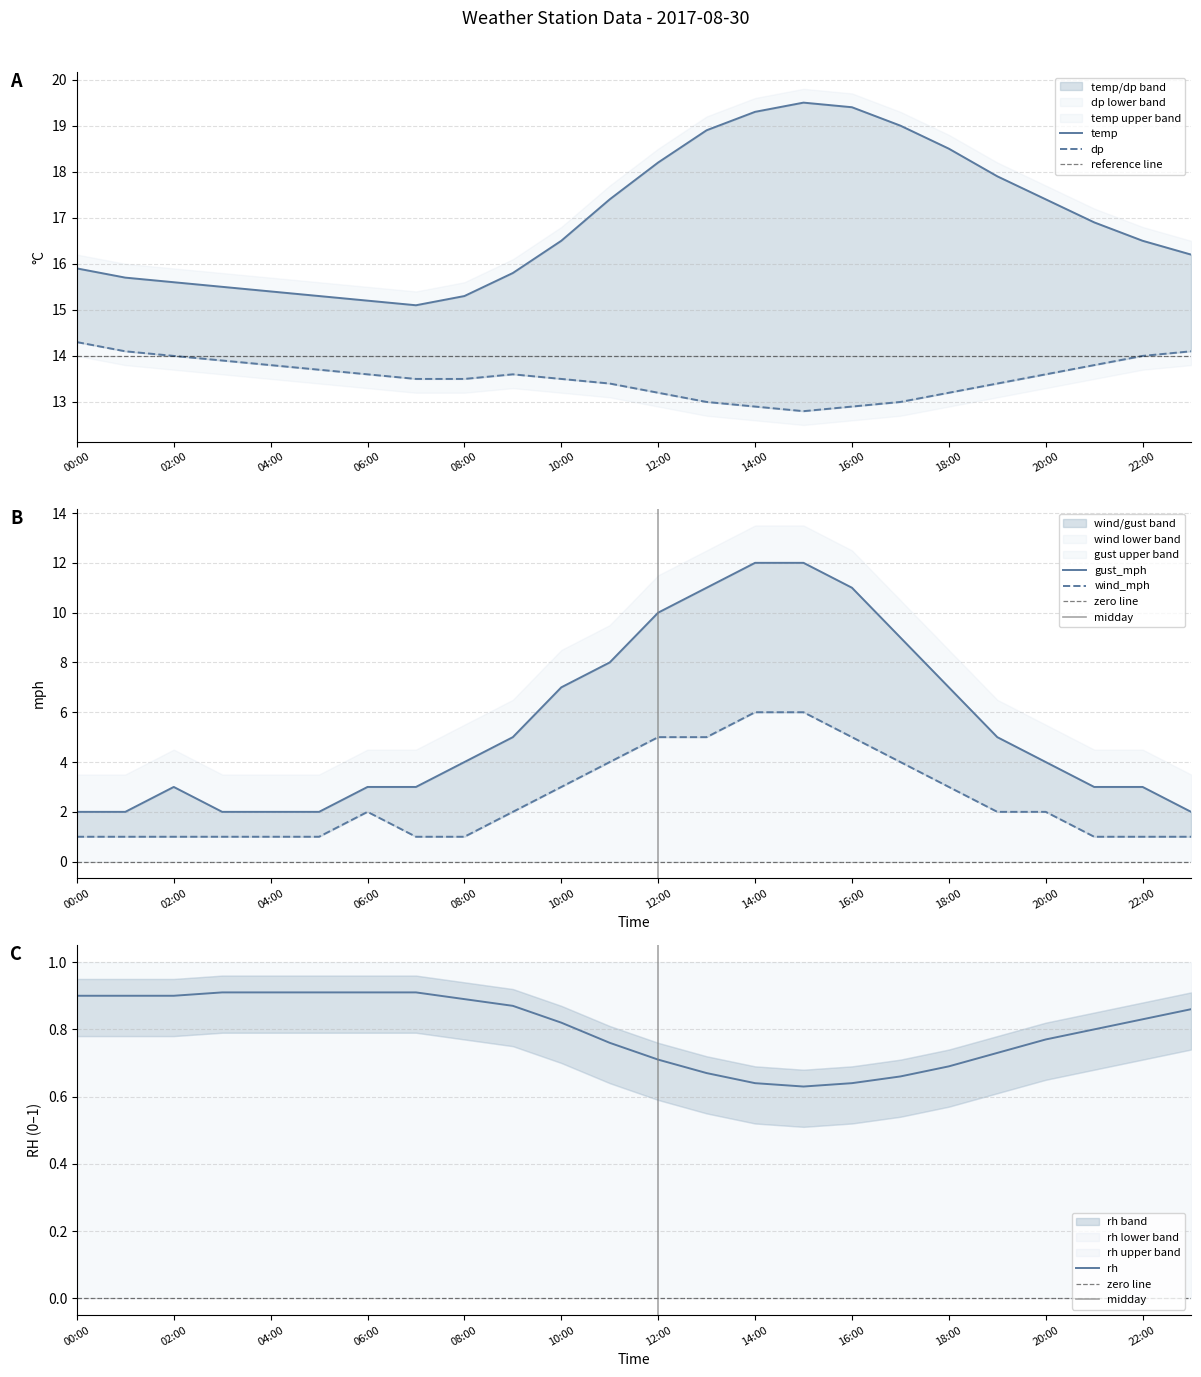

List the series in order of their peak value, lowest first.

rh, wind_mph, gust_mph, dp, temp